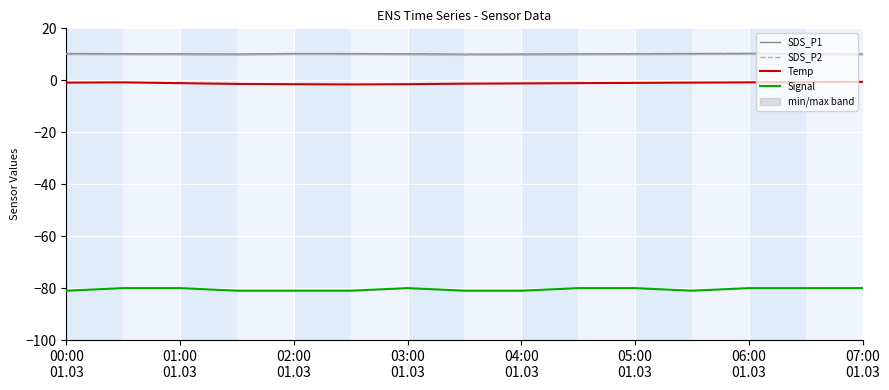

True or false: Temp and Signal intersect in this chart.

False